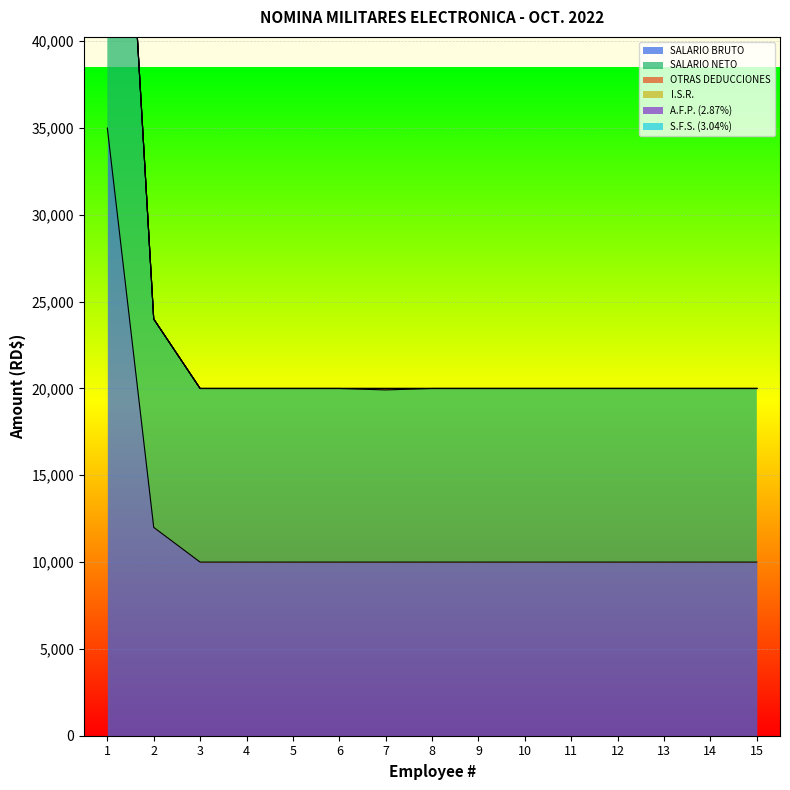

What value does the SALARIO NETO series have at 3?

20000.0